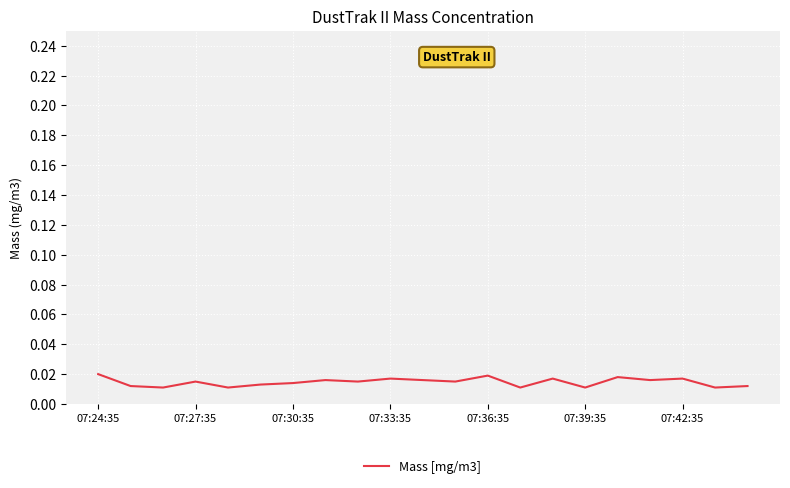

What is the label of the 21st point from the right?

07:24:35